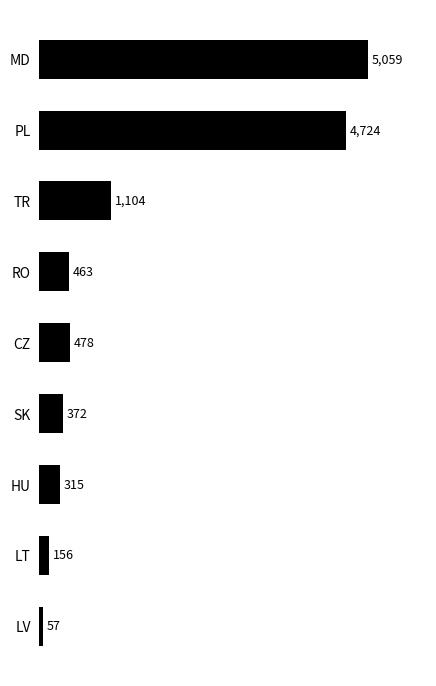

What is the difference between the values at LT and HU?

159